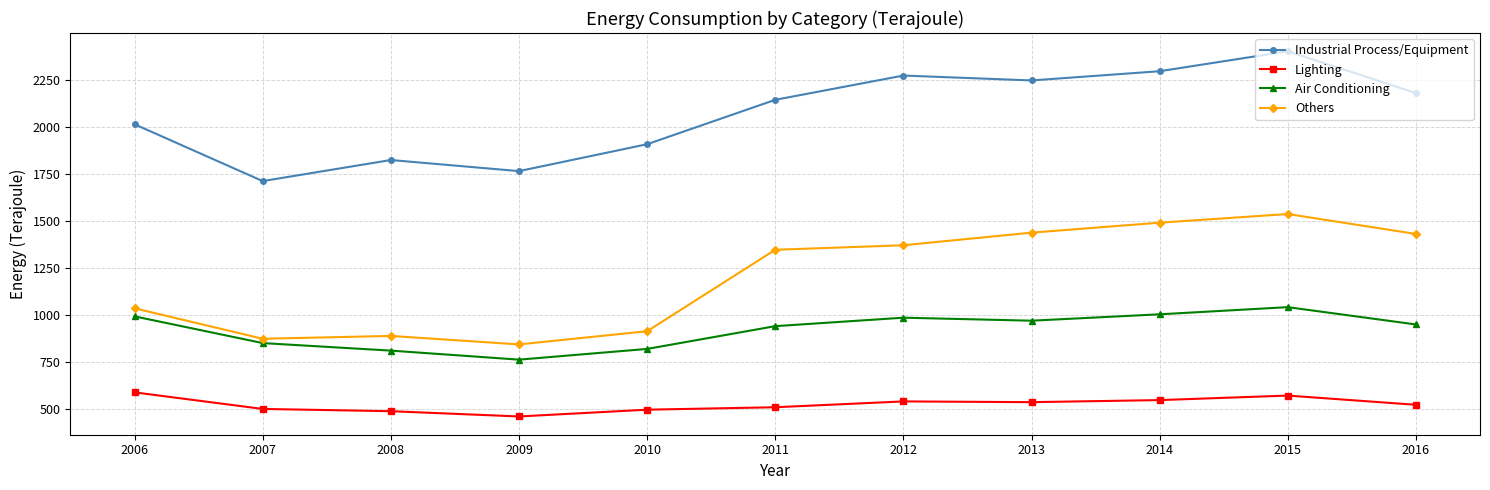

Rank the series by their average value, from lowest to highest.

Lighting, Air Conditioning, Others, Industrial Process/Equipment